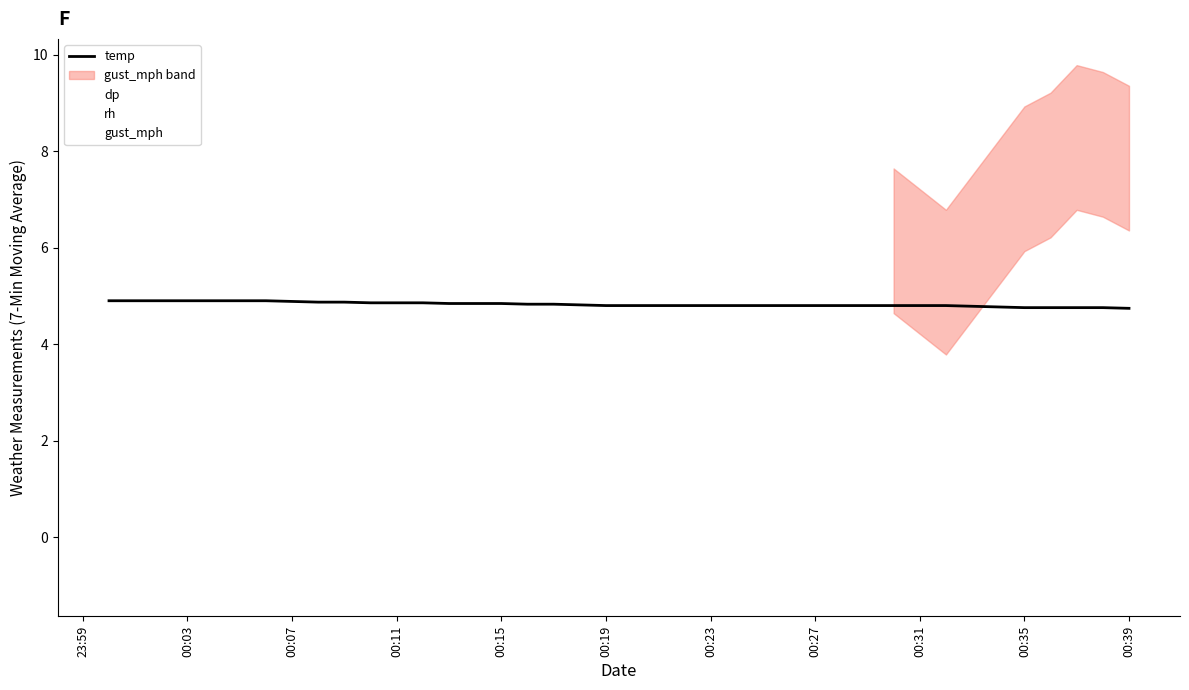

The value of rh at 28 is 1.8. True or false?

False